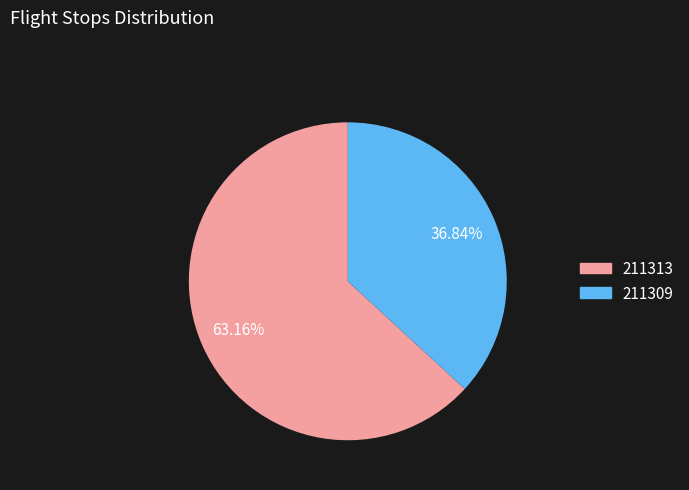

What portion of the pie excludes 211313?

36.8%